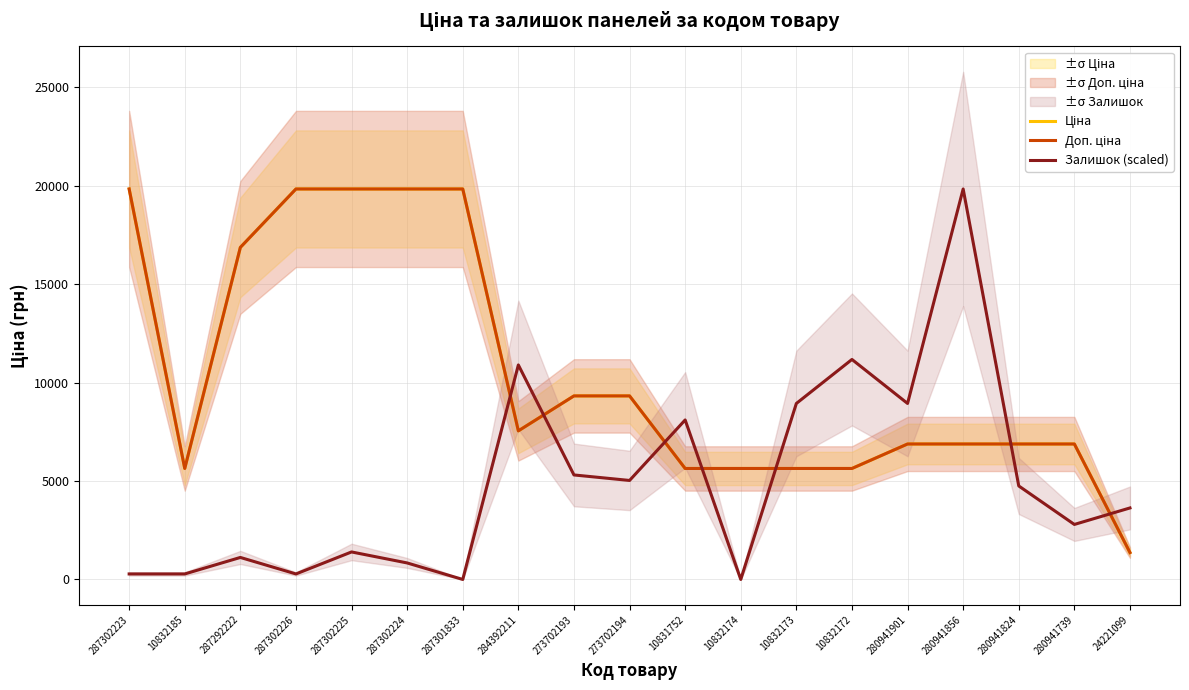

What is the sum of all Ціна values?

199271.4